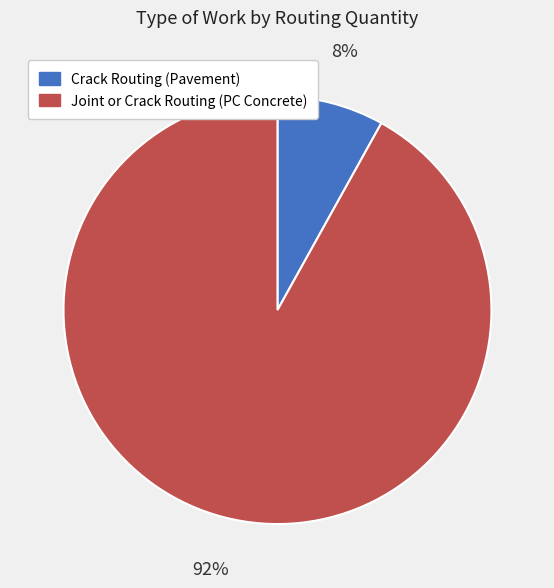

Is the sum of Crack Routing (Pavement) and Joint or Crack Routing (PC Concrete) greater than half?

Yes